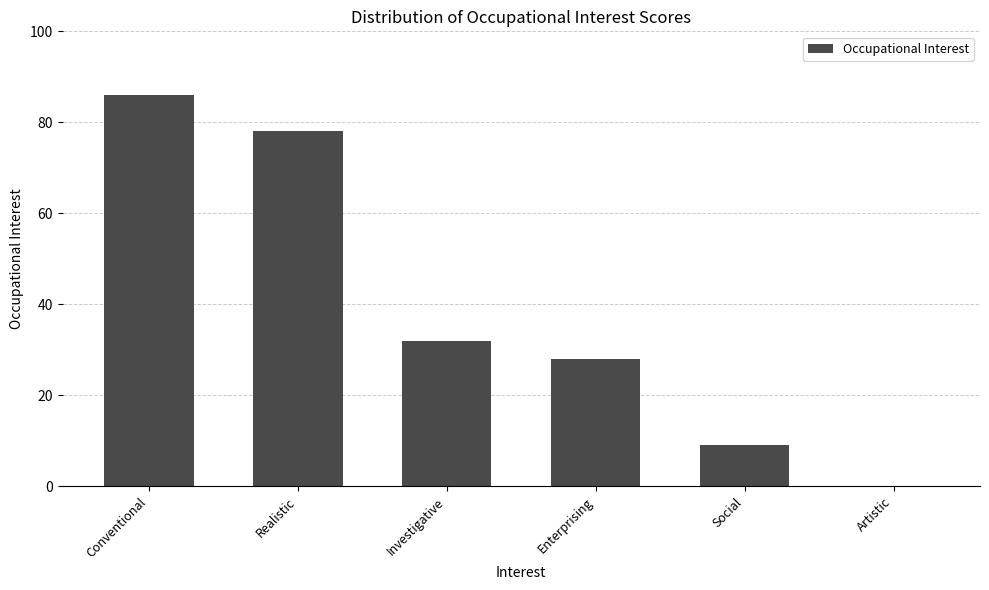

The value at Investigative is 9. True or false?

False